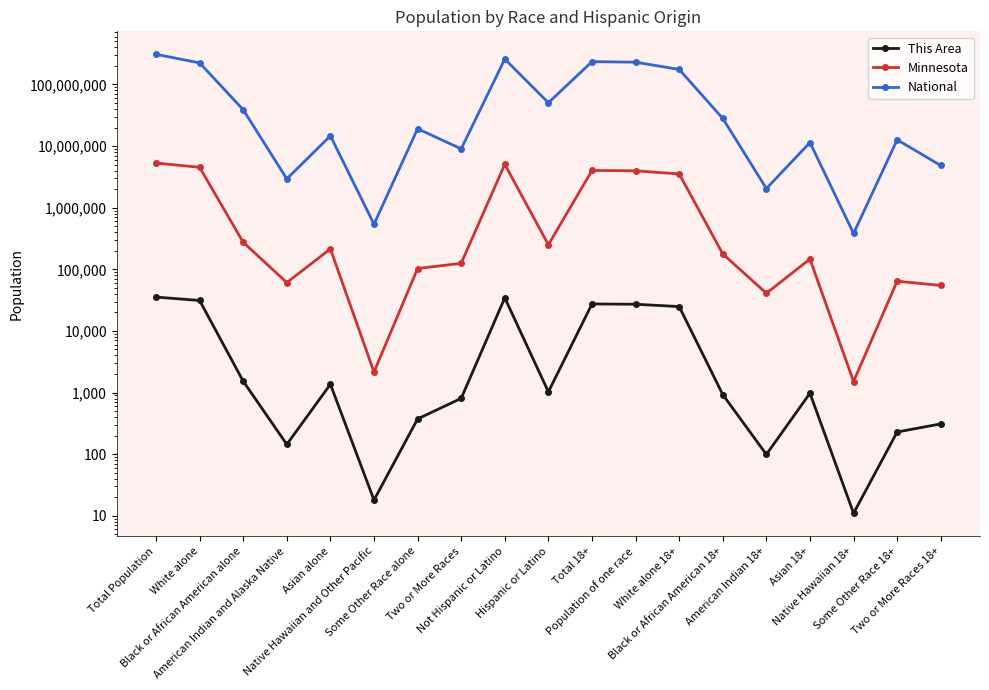

What is the highest value of the National series?

308745538